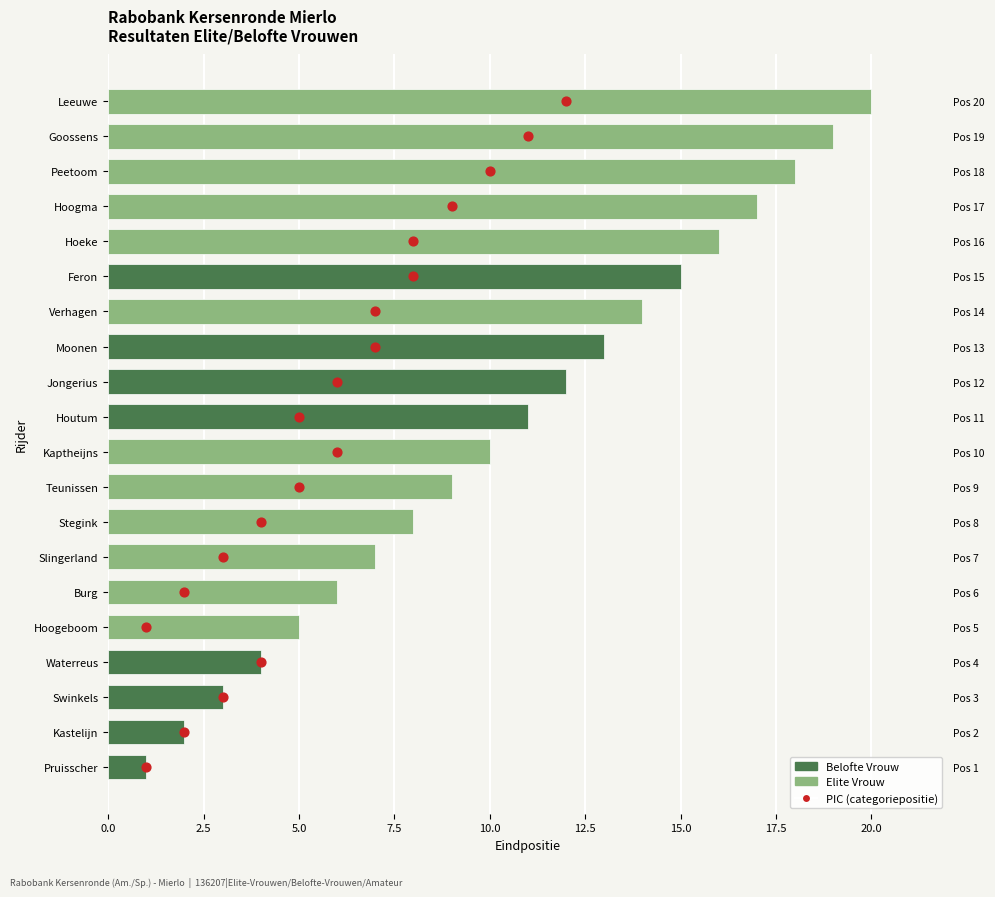

Approximately how many times larger is the value at 10.0 compared to 15.0?

0.7